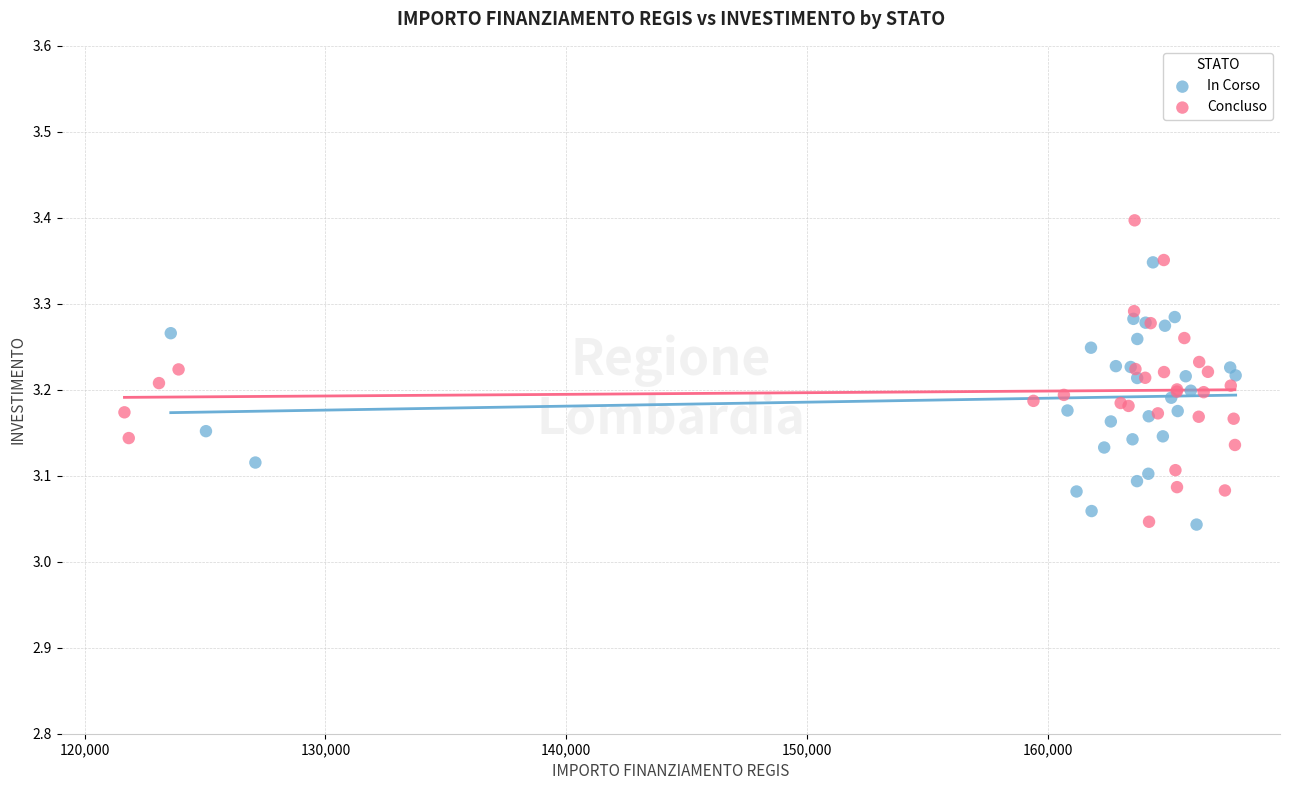

Which series contains the highest Y value?

Concluso